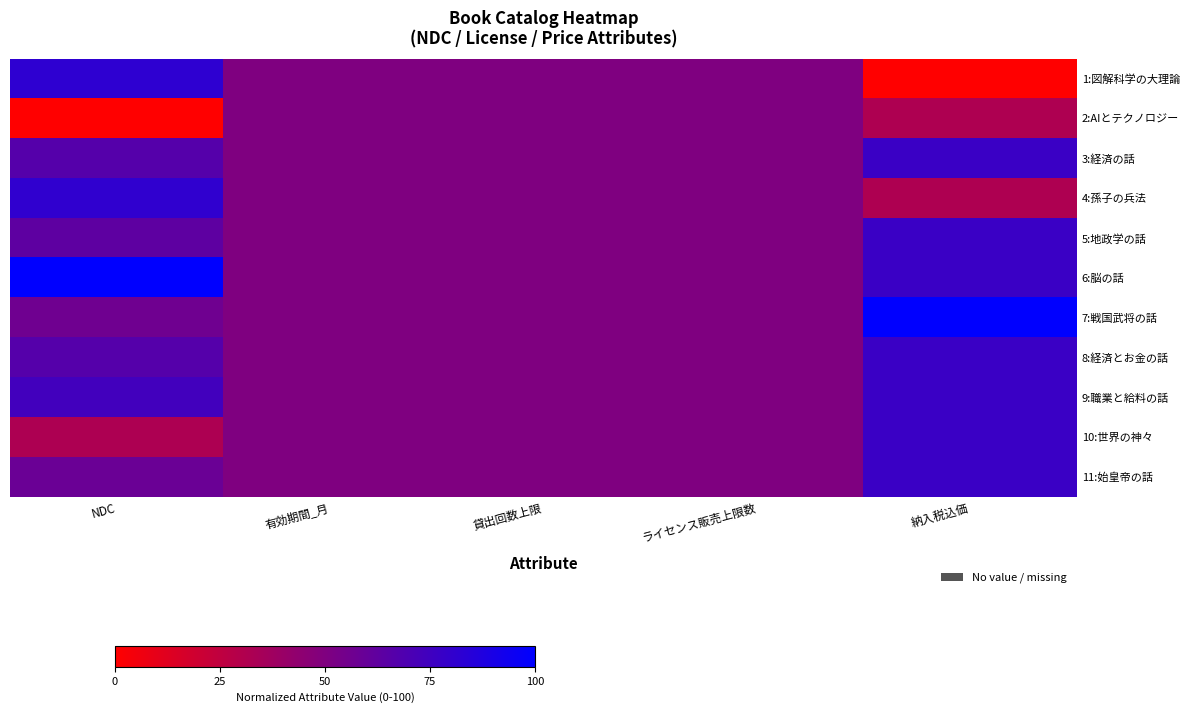

Reading right to left, transcribe all the data shown in this chart.

1:図解科学の大理論: 納入税込価=0.0	ライセンス販売上限数=50.0	貸出回数上限=50.0	有効期間_月=50.0	NDC=82.0
2:AIとテクノロジー: 納入税込価=31.8	ライセンス販売上限数=50.0	貸出回数上限=50.0	有効期間_月=50.0	NDC=0.0
3:経済の話: 納入税込価=77.3	ライセンス販売上限数=50.0	貸出回数上限=50.0	有効期間_月=50.0	NDC=66.8
4:孫子の兵法: 納入税込価=31.8	ライセンス販売上限数=50.0	貸出回数上限=50.0	有効期間_月=50.0	NDC=81.0
5:地政学の話: 納入税込価=77.3	ライセンス販売上限数=50.0	貸出回数上限=50.0	有効期間_月=50.0	NDC=63.1
6:脳の話: 納入税込価=77.3	ライセンス販売上限数=50.0	貸出回数上限=50.0	有効期間_月=50.0	NDC=100.0
7:戦国武将の話: 納入税込価=100.0	ライセンス販売上限数=50.0	貸出回数上限=50.0	有効期間_月=50.0	NDC=56.6
8:経済とお金の話: 納入税込価=77.3	ライセンス販売上限数=50.0	貸出回数上限=50.0	有効期間_月=50.0	NDC=66.7
9:職業と給料の話: 納入税込価=77.3	ライセンス販売上限数=50.0	貸出回数上限=50.0	有効期間_月=50.0	NDC=74.2
10:世界の神々: 納入税込価=77.3	ライセンス販売上限数=50.0	貸出回数上限=50.0	有効期間_月=50.0	NDC=32.4
11:始皇帝の話: 納入税込価=77.3	ライセンス販売上限数=50.0	貸出回数上限=50.0	有効期間_月=50.0	NDC=58.2